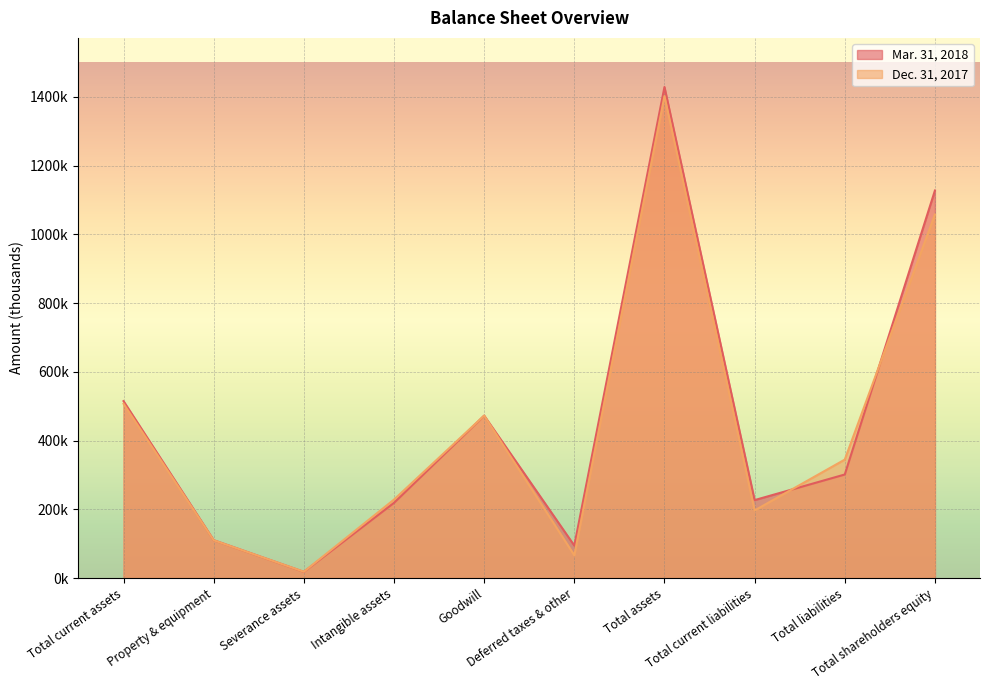

At which label does Dec. 31, 2017 reach its peak?

Total assets